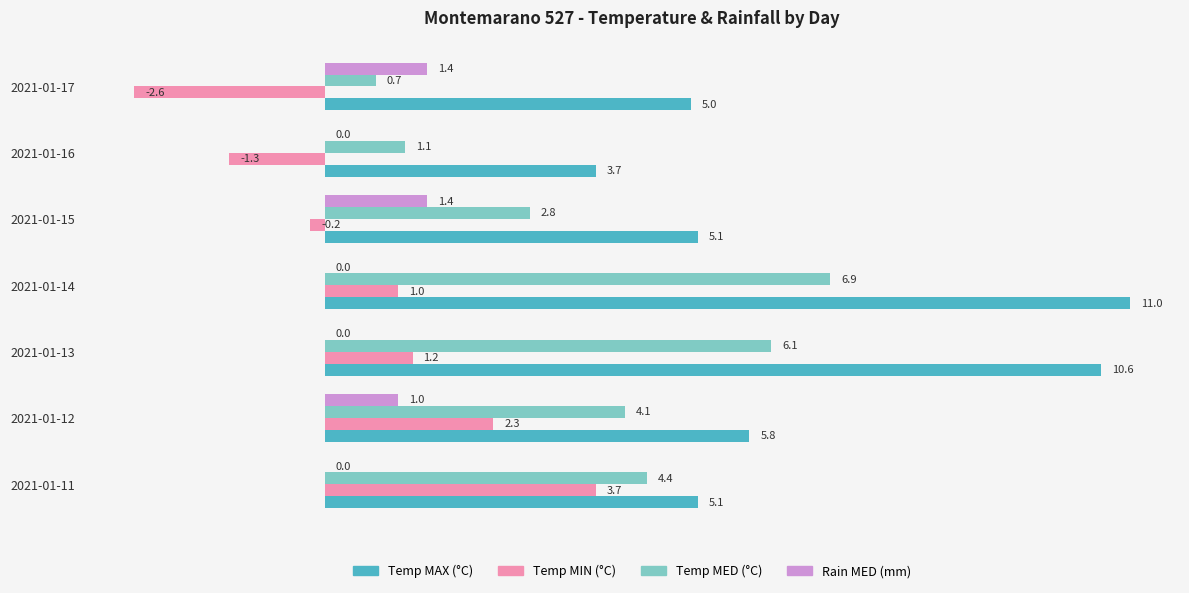

What is the sum of all Rain MED (mm) values?

3.8